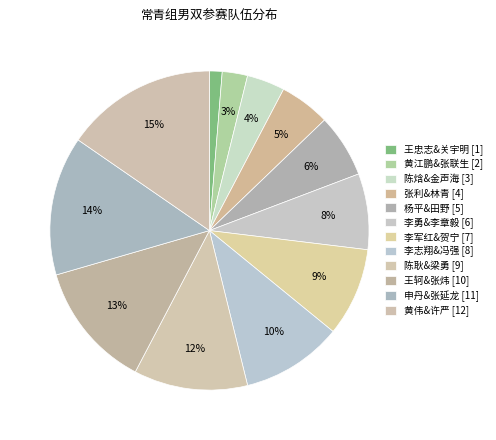

What is the smallest slice in the pie chart?

王忠志&关宇明